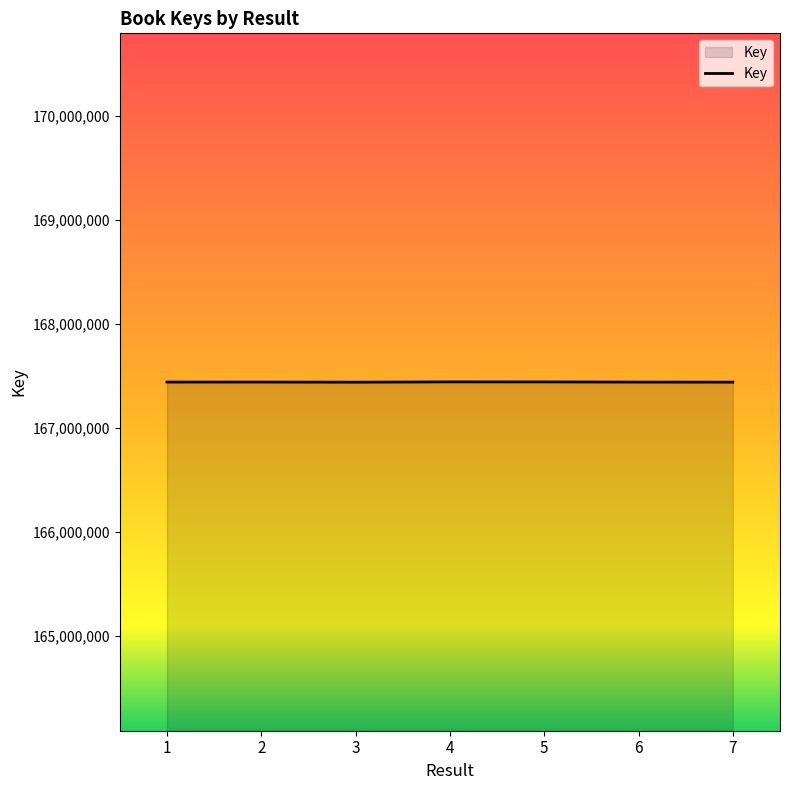

How many lines are shown in the chart?

1